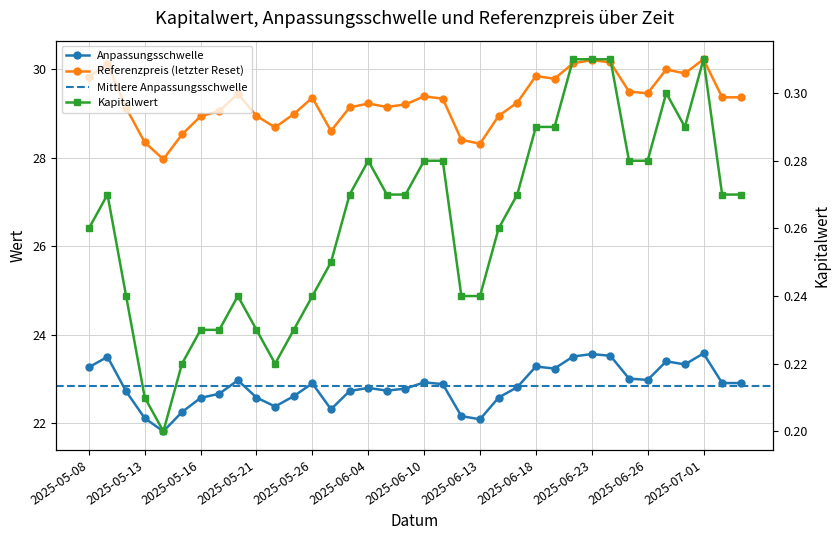

Is it true that Kapitalwert equals 0.3 at 2025-06-18?

True